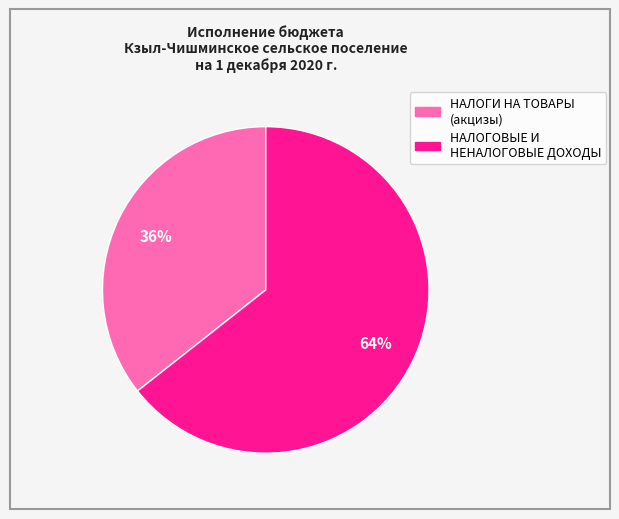

Is there any slice that represents more than half of the pie?

Yes